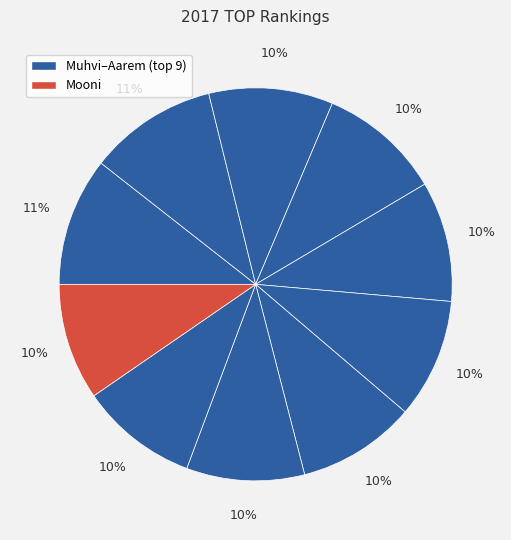

Count the number of slices in the pie.

10